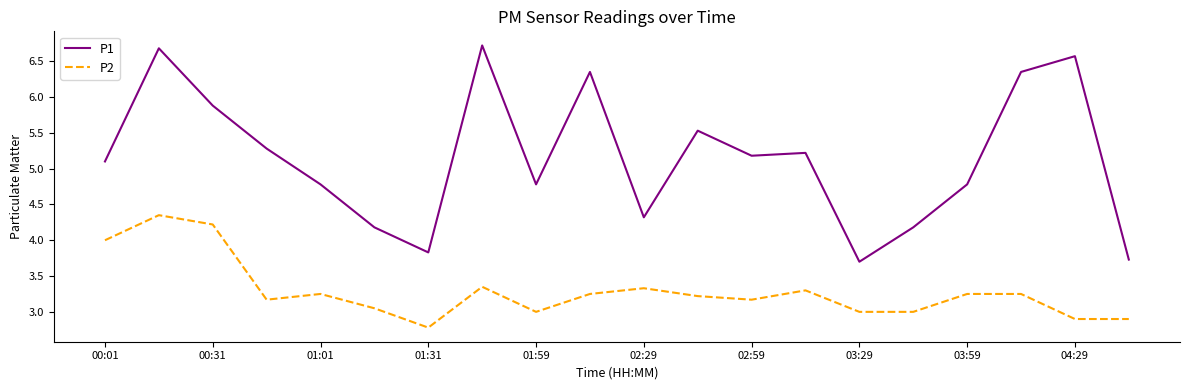

What is the difference between the maximum and minimum values in the P2 series?

1.6